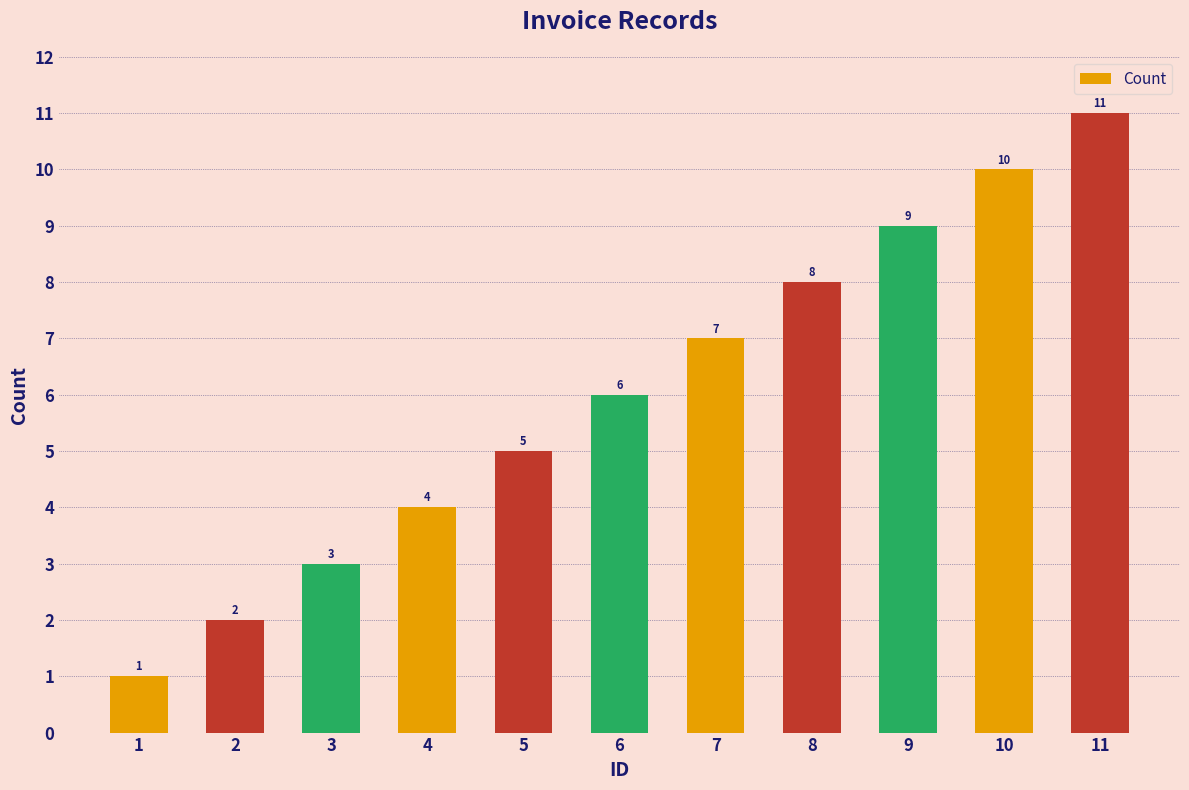

At which category does the chart reach its minimum across all series?

1